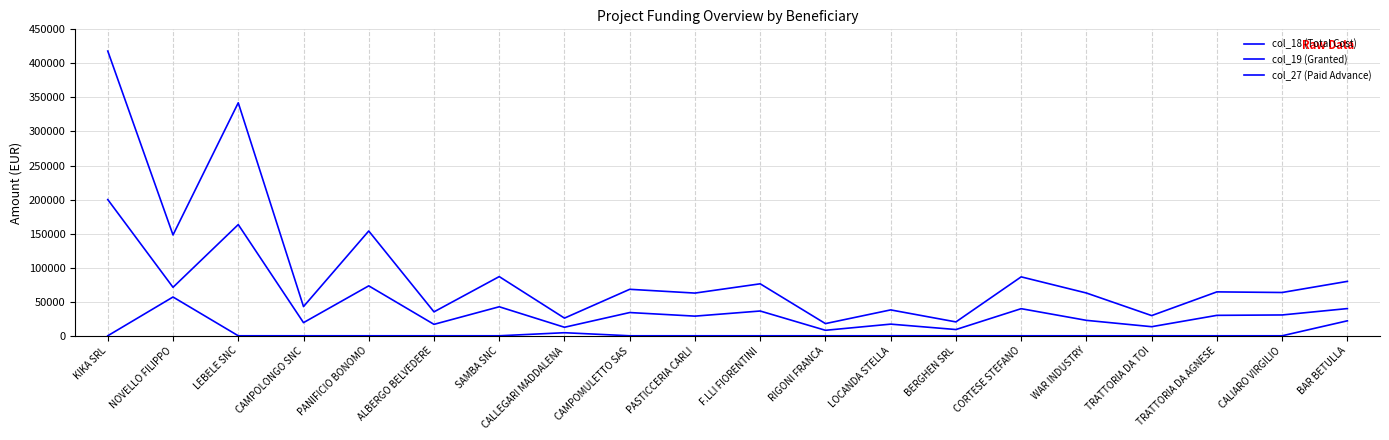

What is the highest value of the col_27 (Paid Advance) series?

56935.5